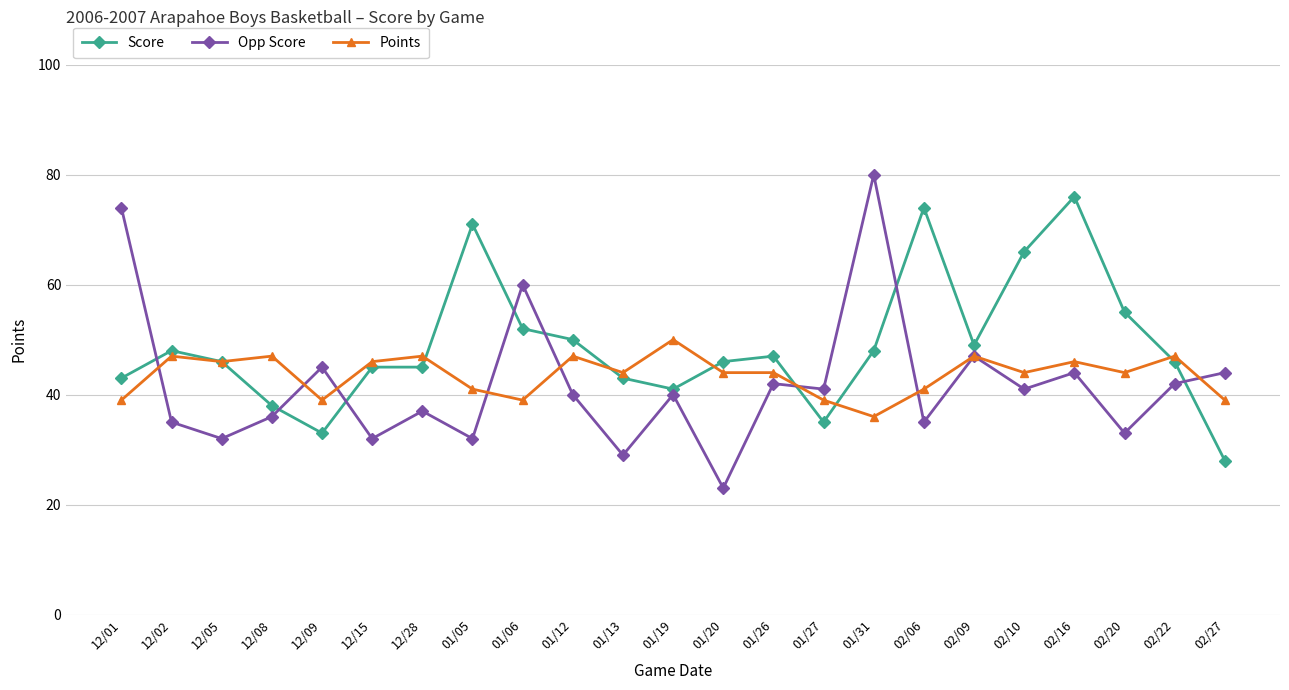

What is the label of the 5th point from the right?

02/10